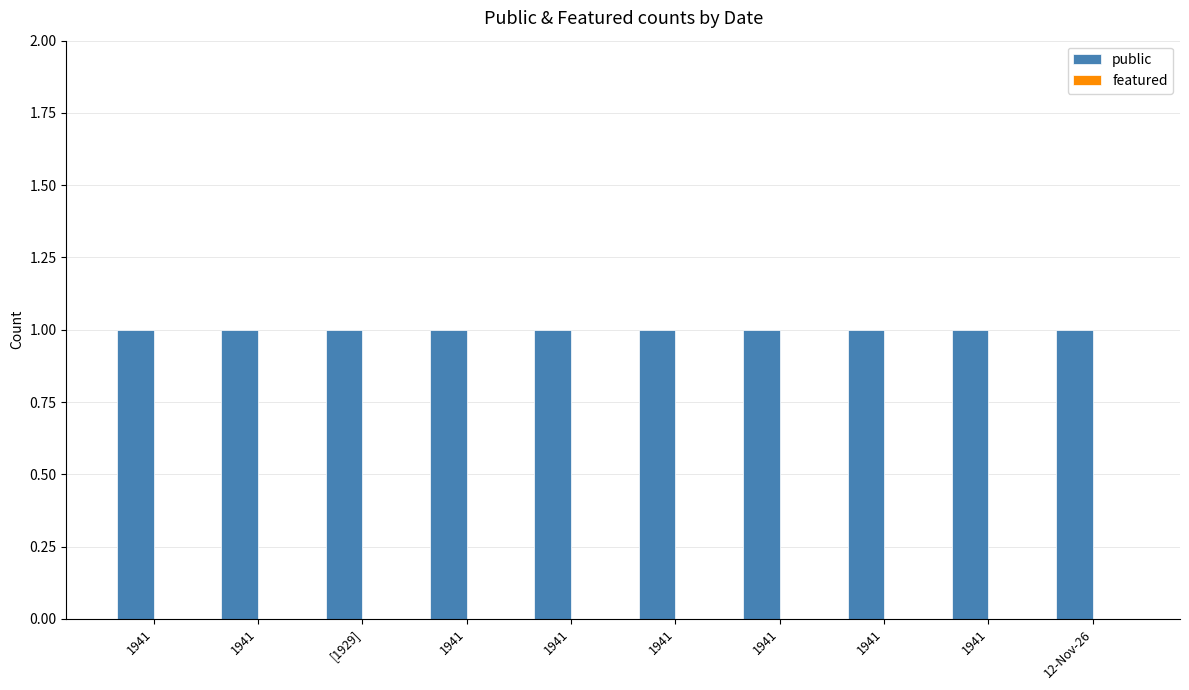

How many bars are there in total?

20